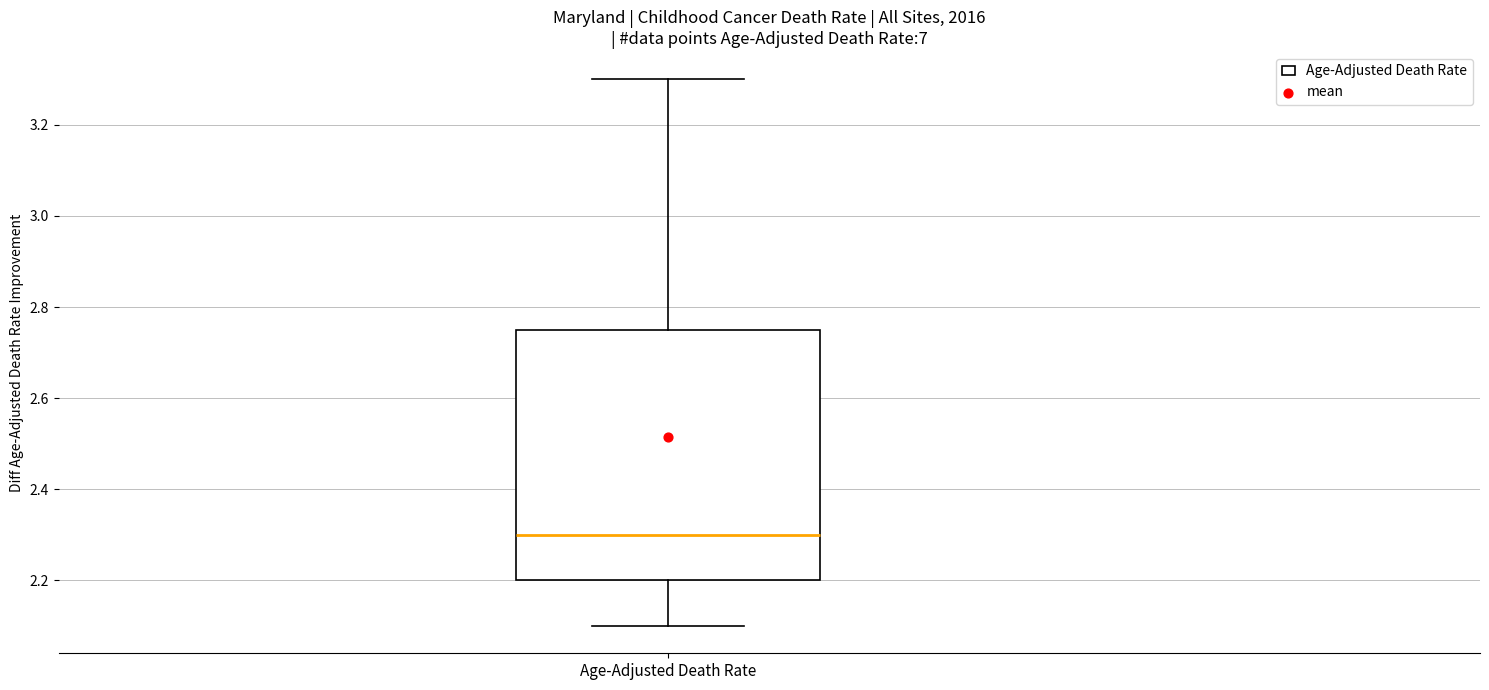

Read this box plot against the y-axis: the position of the median line, the range covered by the box, and the ends of both whiskers. The values are not printed on the chart, so give them approximately, as read against the axis.

median 2.30, box 2.20 to 2.76, whiskers 2.10 to 3.30